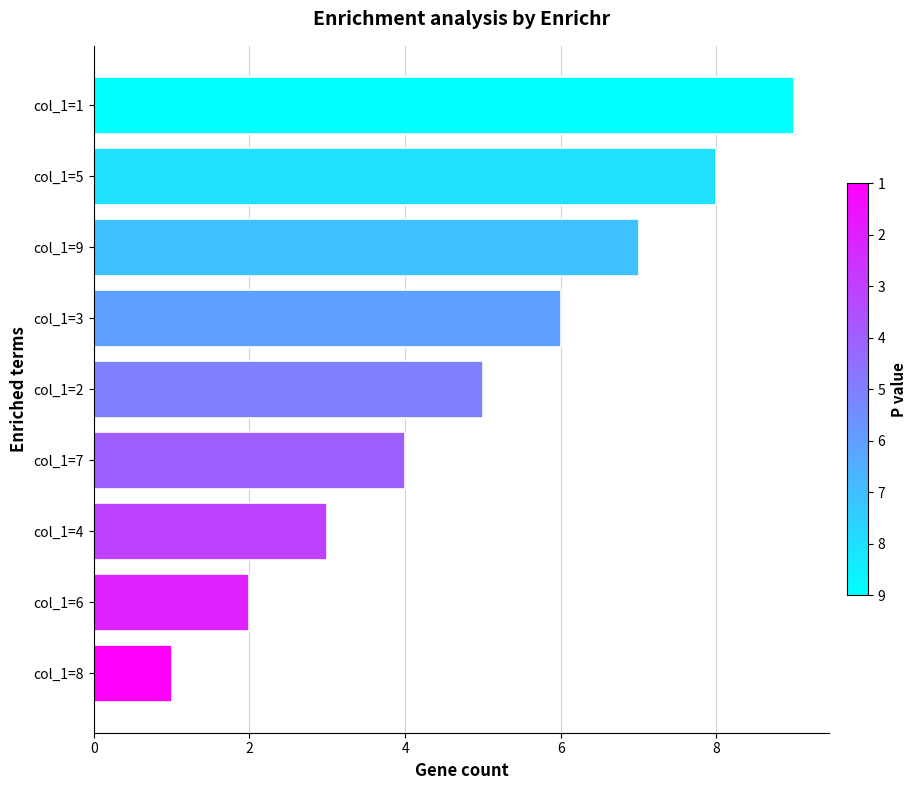

Which has a higher value, col_1=8 or col_1=9?

col_1=9